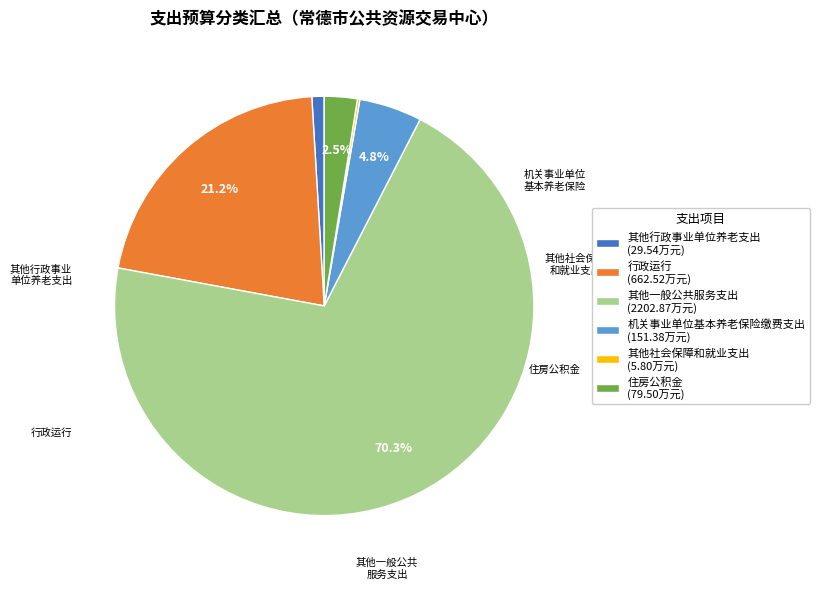

What percentage is the 行政运行 slice, to the nearest percent?

21%